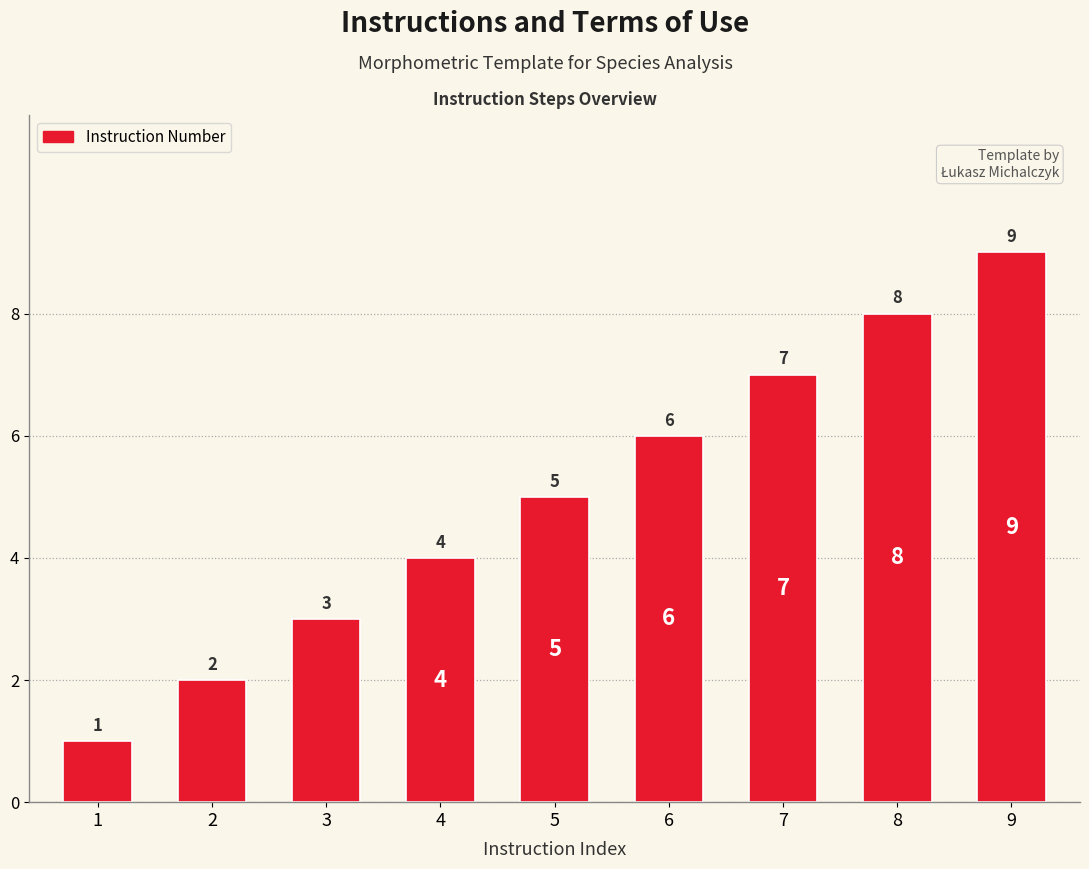

Does the chart contain any negative values?

No